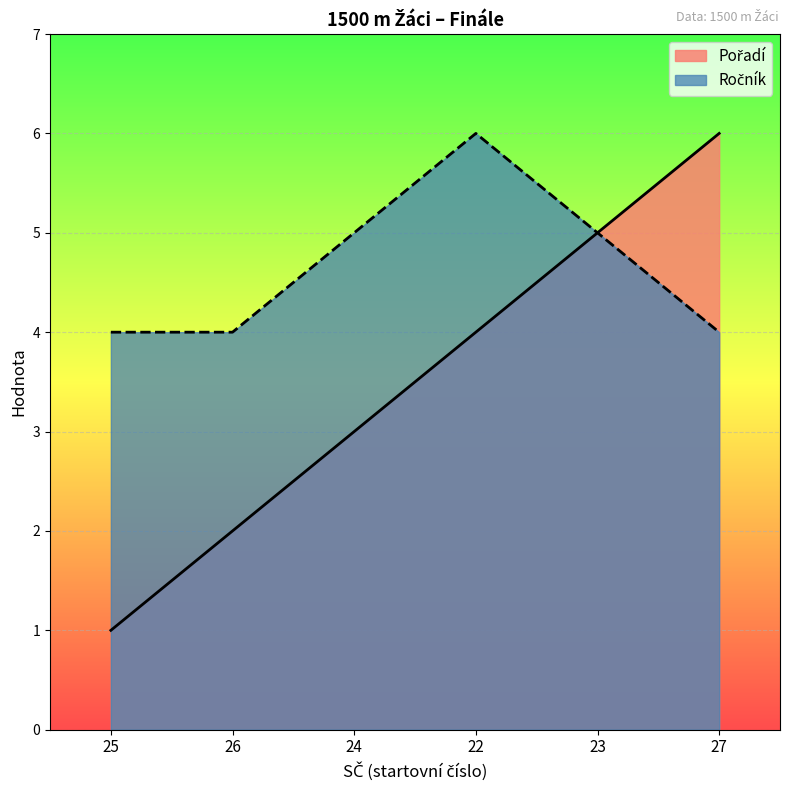

What is the difference between the highest and lowest values at 25?

3